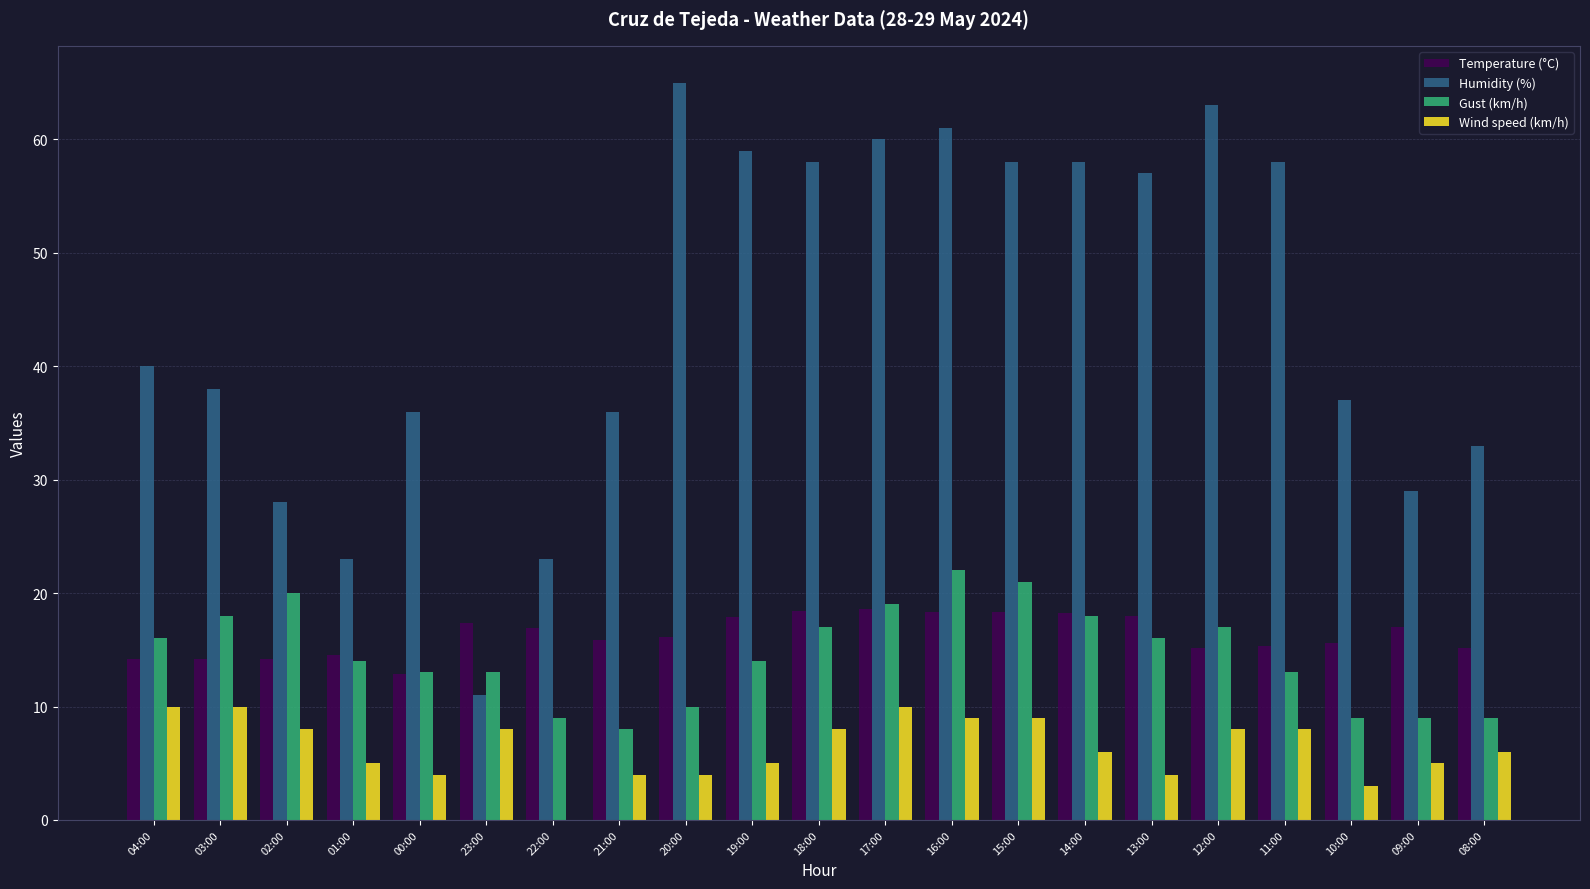

Which series changed the most between 01:00 and 23:00?

Humidity (%)